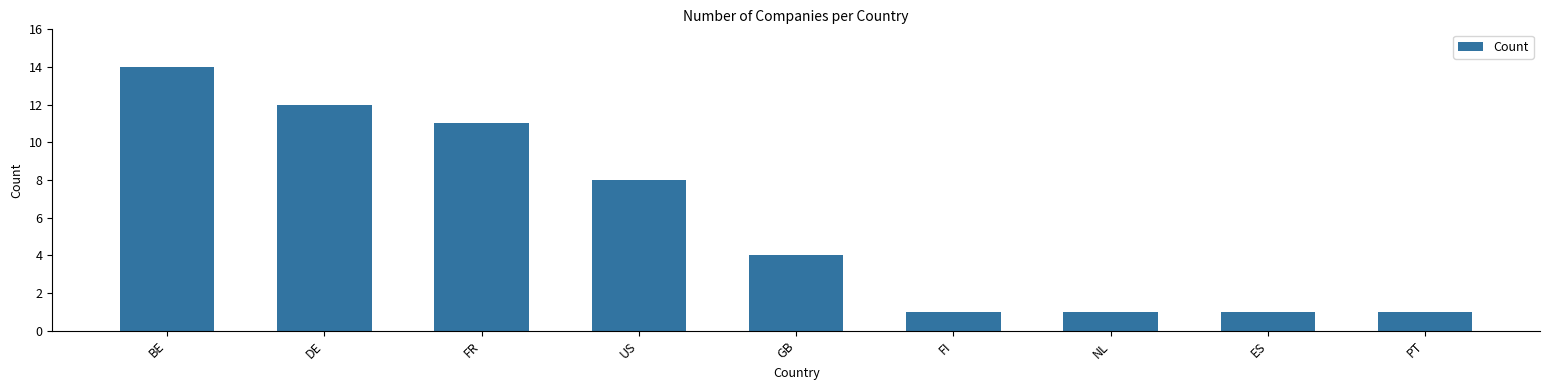

At which category does the chart reach its peak across all series?

BE